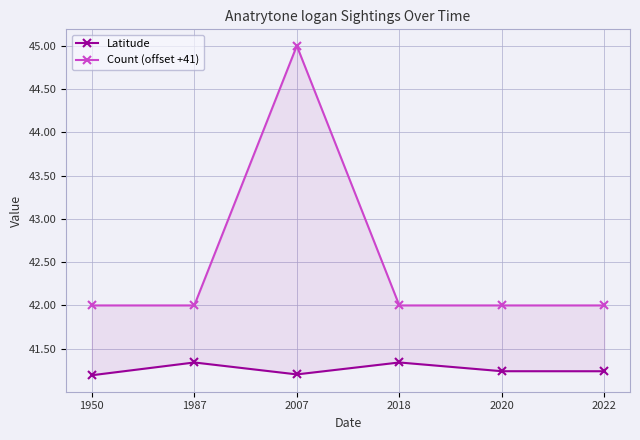

What is the value of the Latitude point at the 4th from the left?

41.3